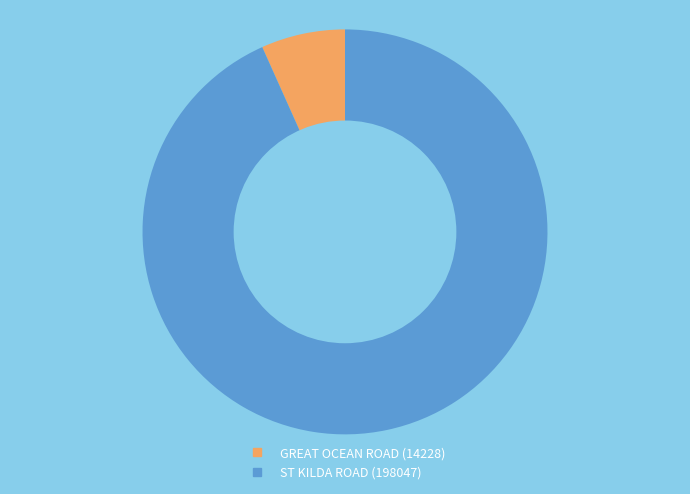

Does any single category account for the majority?

Yes